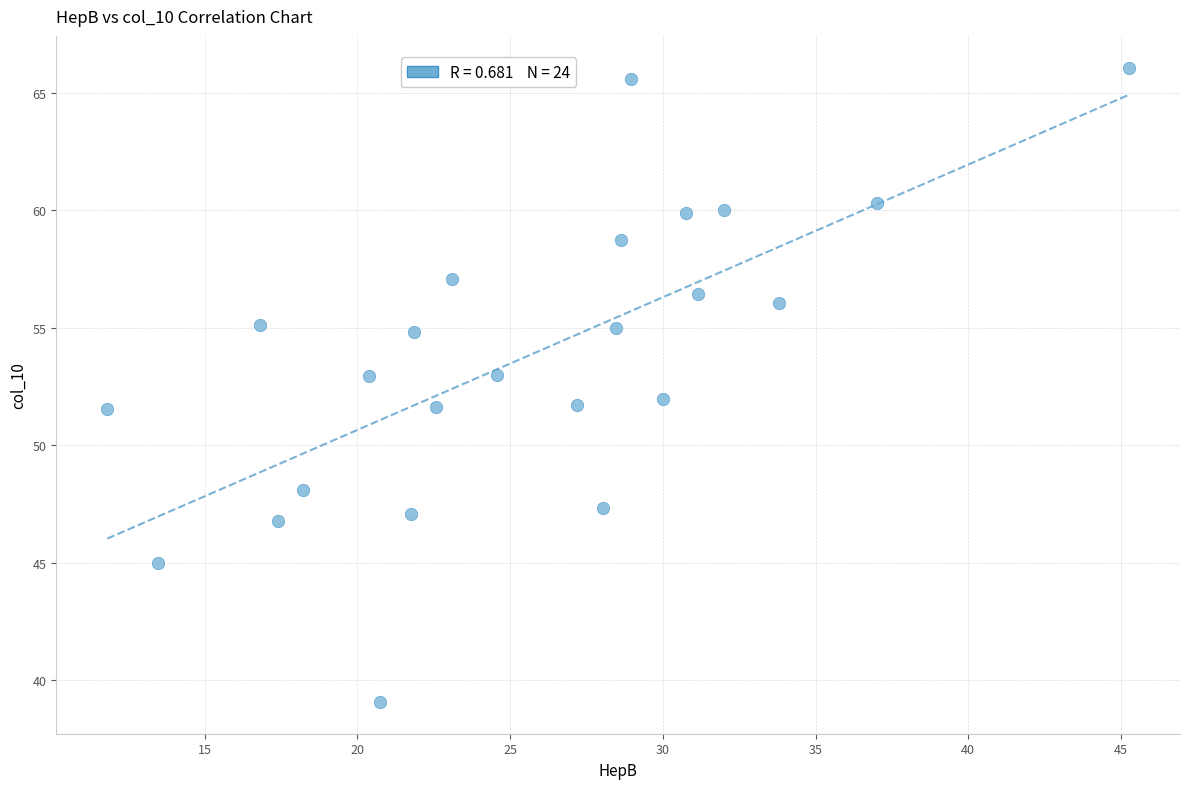

What is the range of X values (max minus min)?

33.5